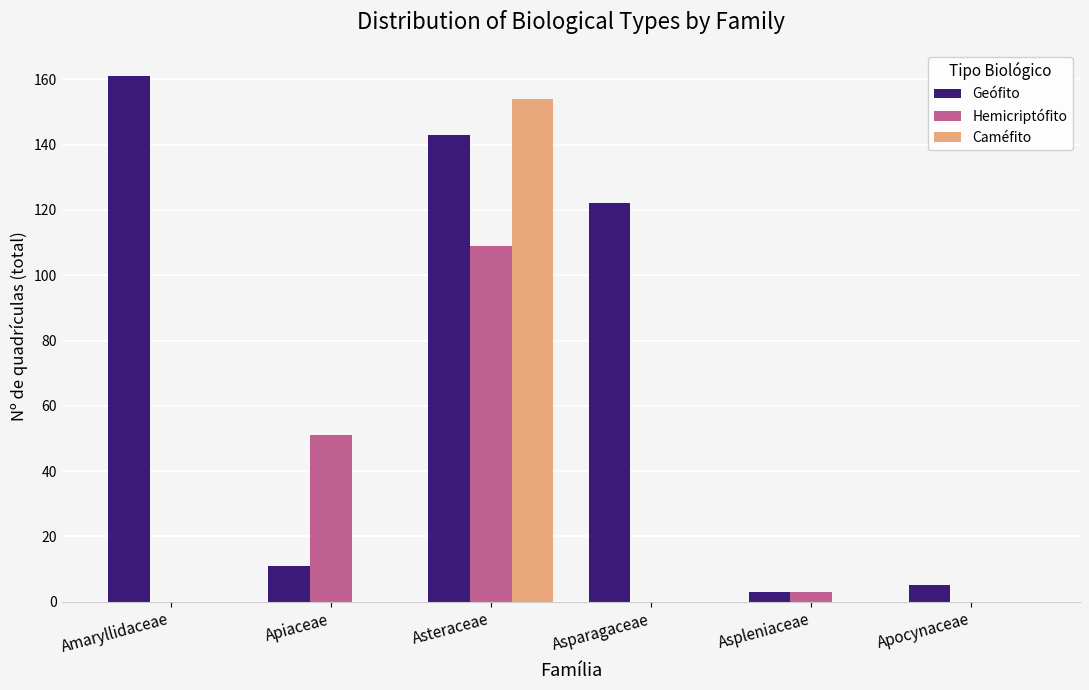

What is the greatest value displayed?

161